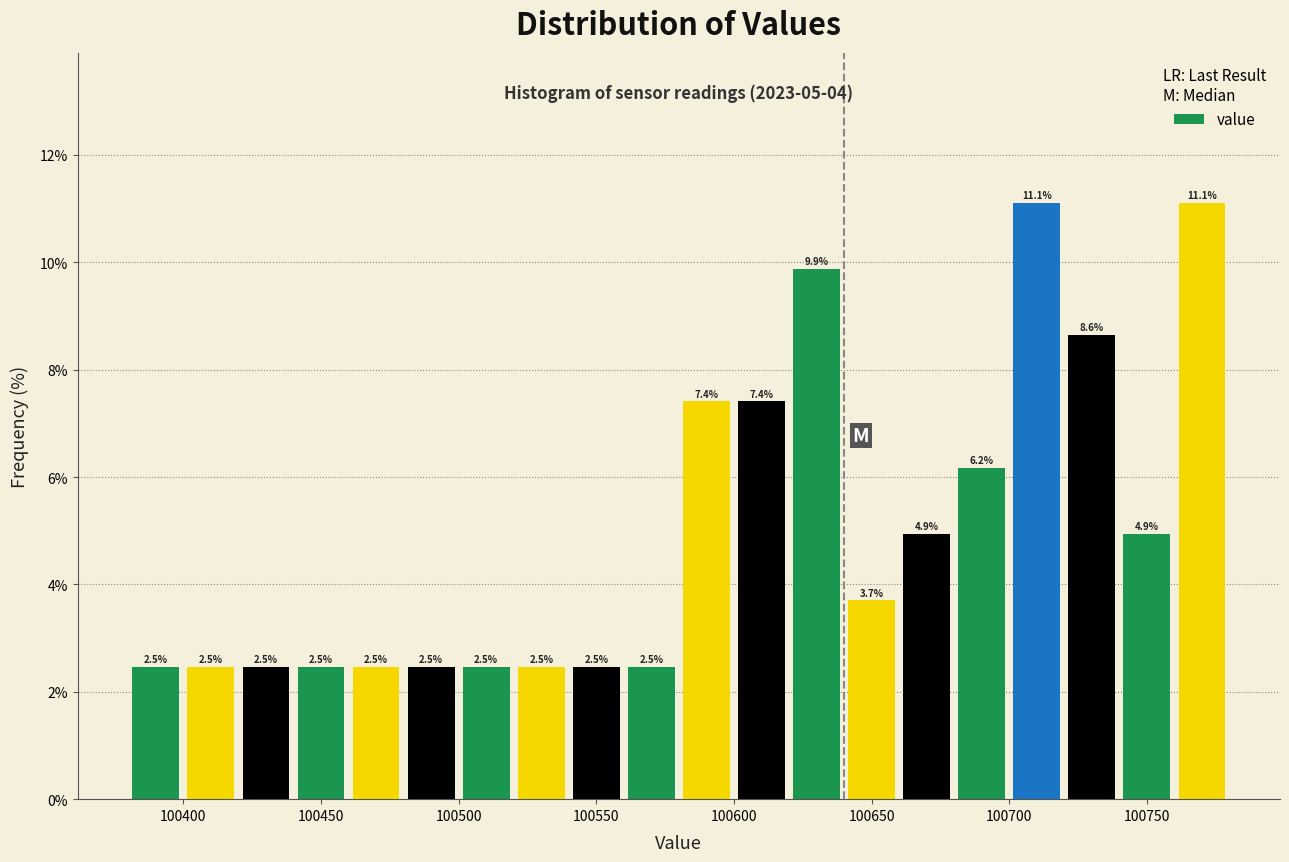

Reading left to right, transcribe this chart: for each bar, give the range it covers on the x-axis and its height.

100380 to 100400: 2.5
100400 to 100420: 2.5
100420 to 100440: 2.5
100440 to 100460: 2.5
100460 to 100480: 2.5
100480 to 100500: 2.5
100500 to 100520: 2.5
100520 to 100540: 2.5
100540 to 100560: 2.5
100560 to 100580: 2.5
100580 to 100600: 7.4
100600 to 100620: 7.4
100620 to 100640: 9.9
100640 to 100660: 3.7
100660 to 100680: 4.9
100680 to 100700: 6.2
100700 to 100720: 11.1
100720 to 100740: 8.6
100740 to 100760: 4.9
100760 to 100780: 11.1